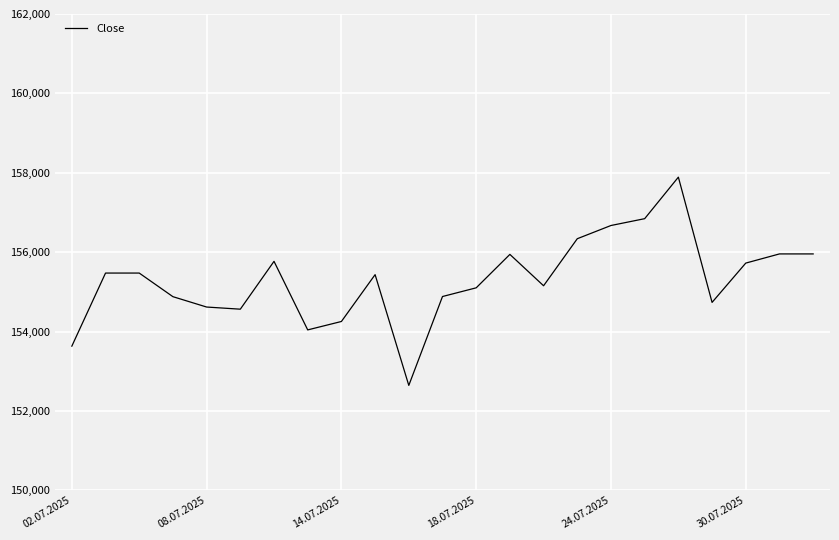

What is the maximum value shown in the chart?

157890